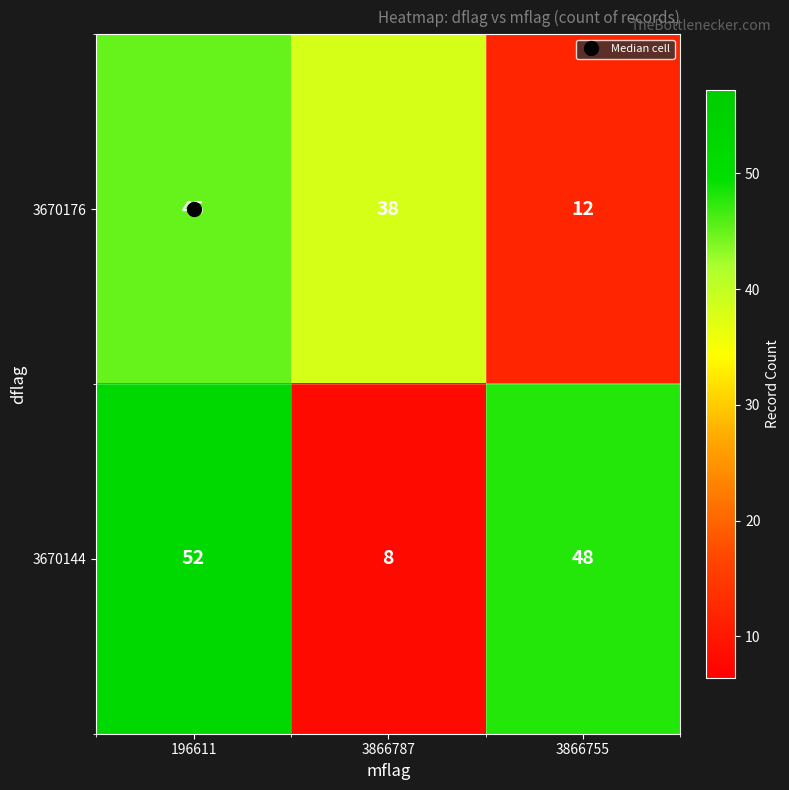

The value of 3670176 at 196611 is 73. True or false?

False